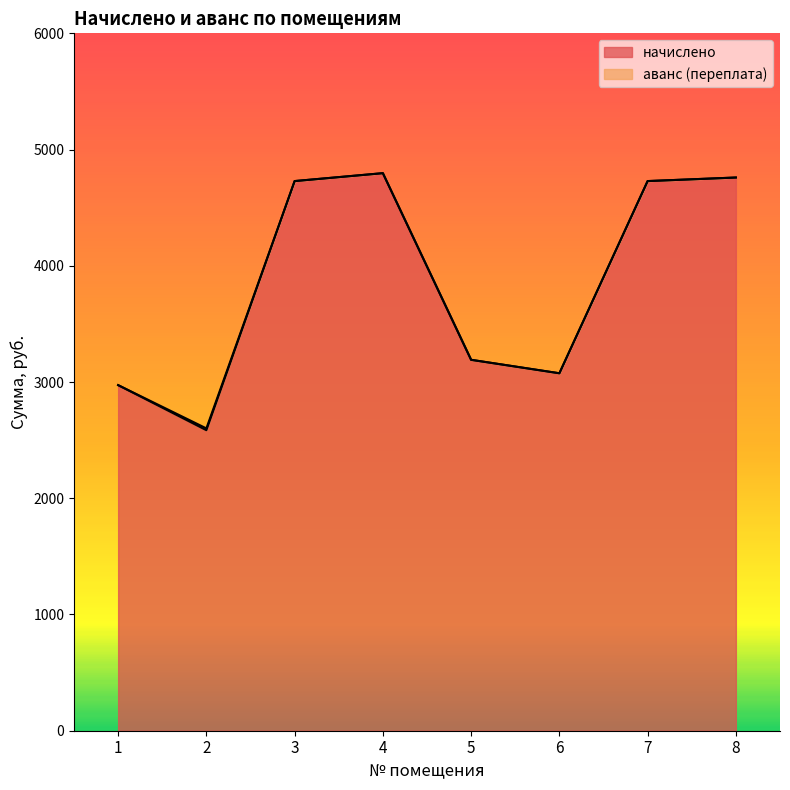

How many points are higher than both their immediate neighbors (excluding endpoints)?

1